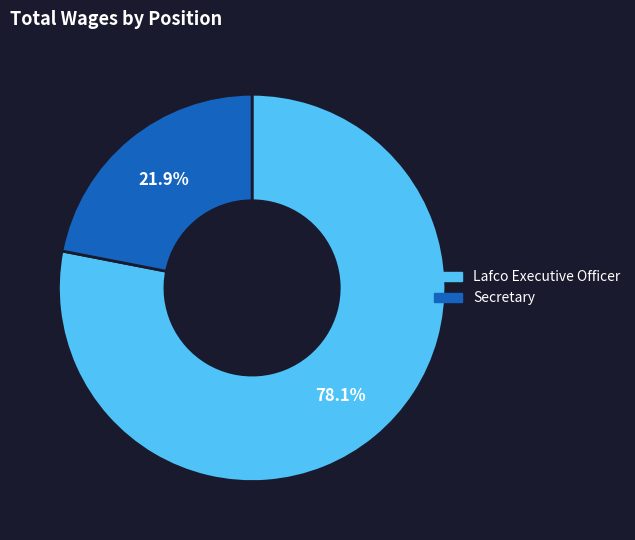

What is the total percentage of Lafco Executive Officer and Secretary?

100.0%